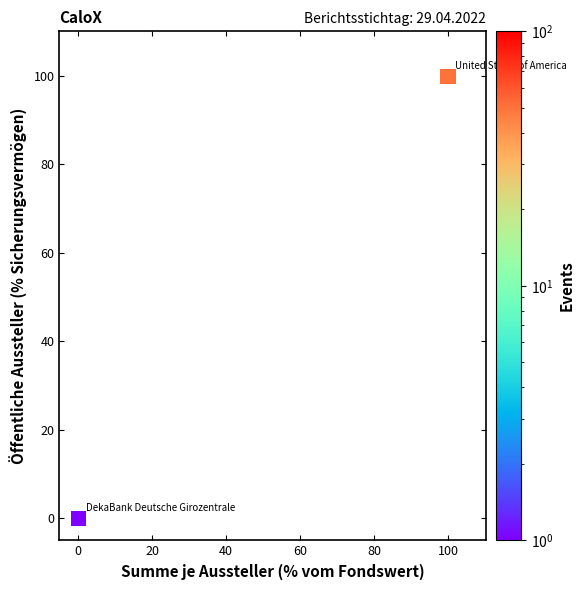

What is the average X value?

50.0